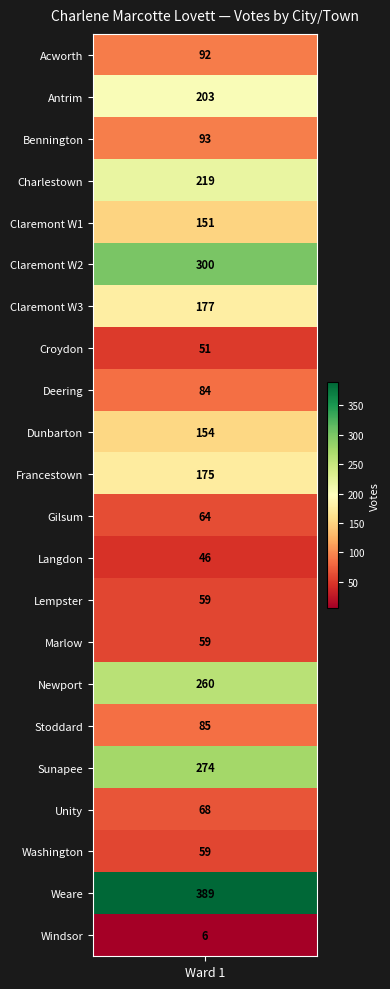

What is the average value?

139